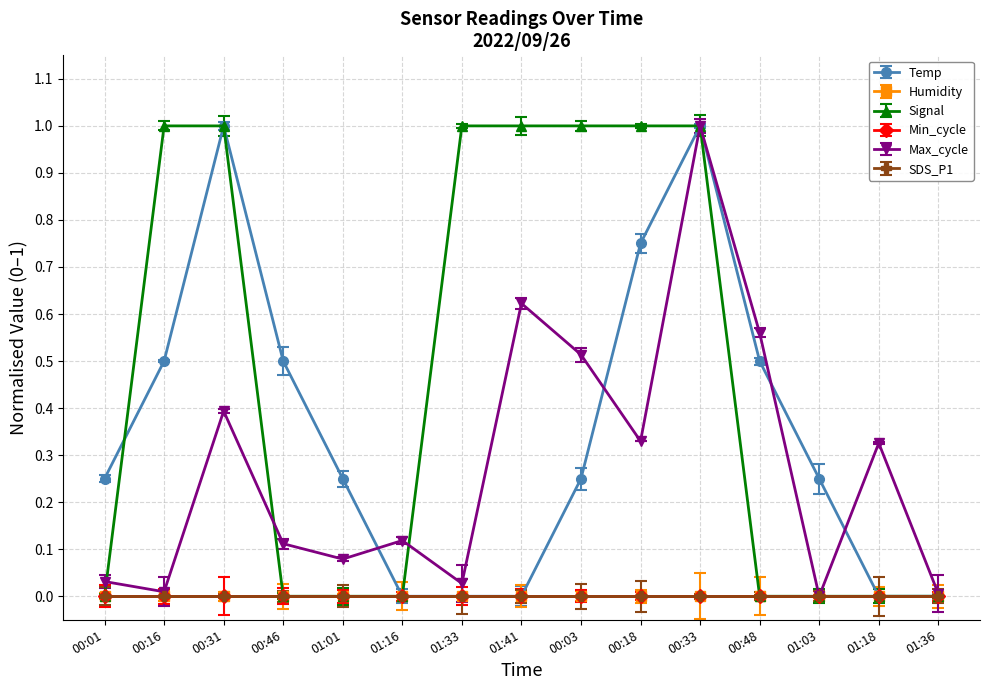

What is the difference between the maximum and second lowest values in the Signal series?

1.0